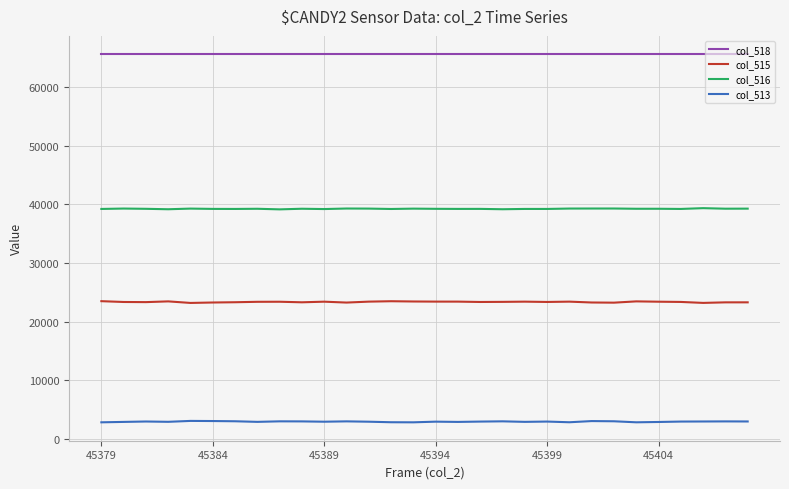

Rank the series by their average value, from lowest to highest.

col_513, col_515, col_516, col_518